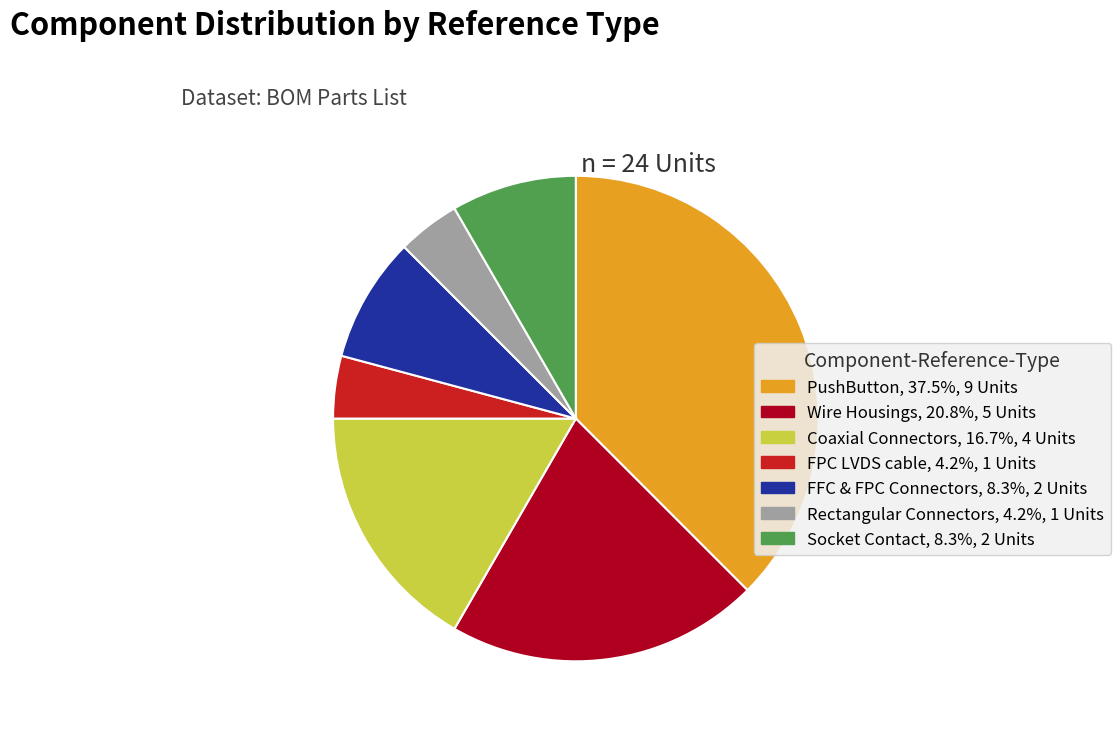

Is the sum of PushButton and Coaxial Connectors greater than half?

Yes